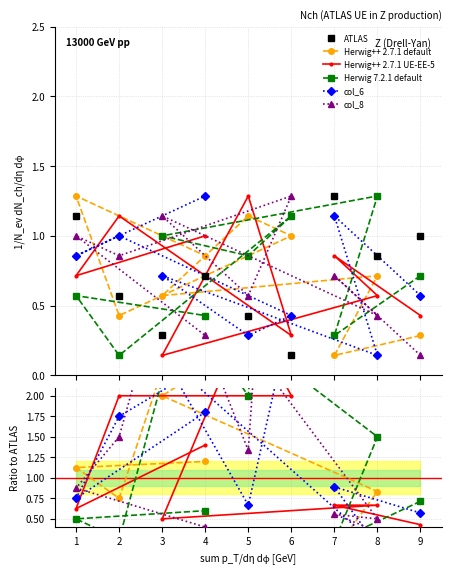

Where is the first local minimum for col_8?

8